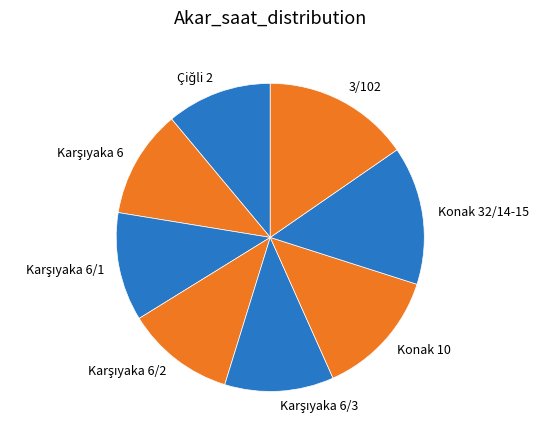

Which slice is the largest?

3/102